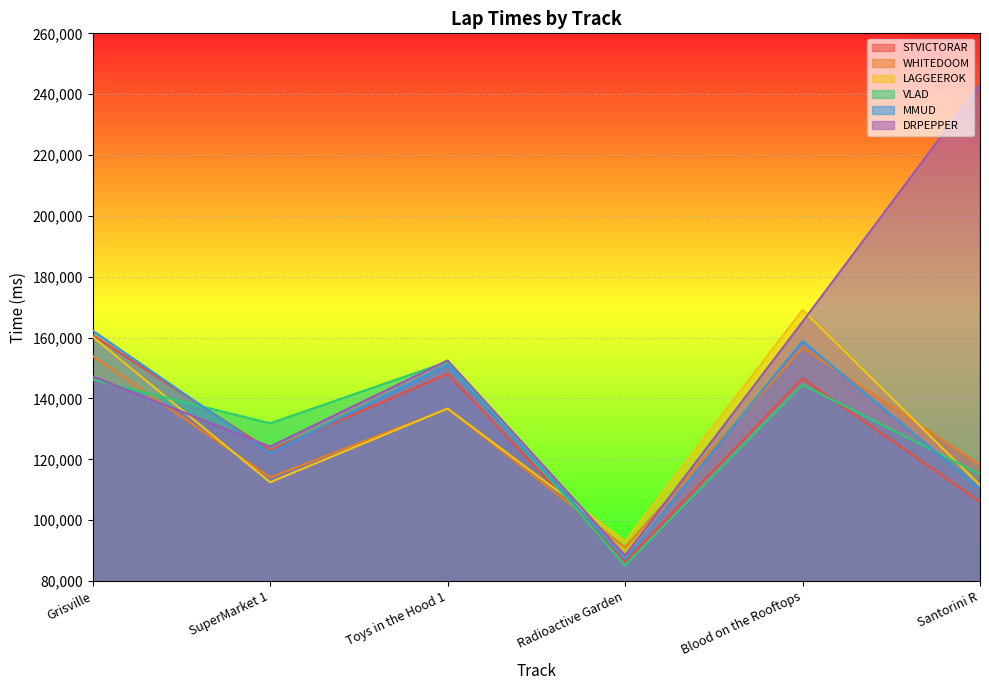

Reading right to left, what are all the values shown in this chart?

STVICTORAR: 106032	146547	86356	148096	122912	160866
WHITEDOOM: 118185	156698	91099	136585	114064	153974
LAGGEEROK: 111502	169137	93070	136702	112459	160249
VLAD: 115133	144531	85135	152057	131846	146244
MMUD: 110233	158869	87107	151088	122095	162311
DRPEPPER: 243178	165195	88405	152511	124172	147258